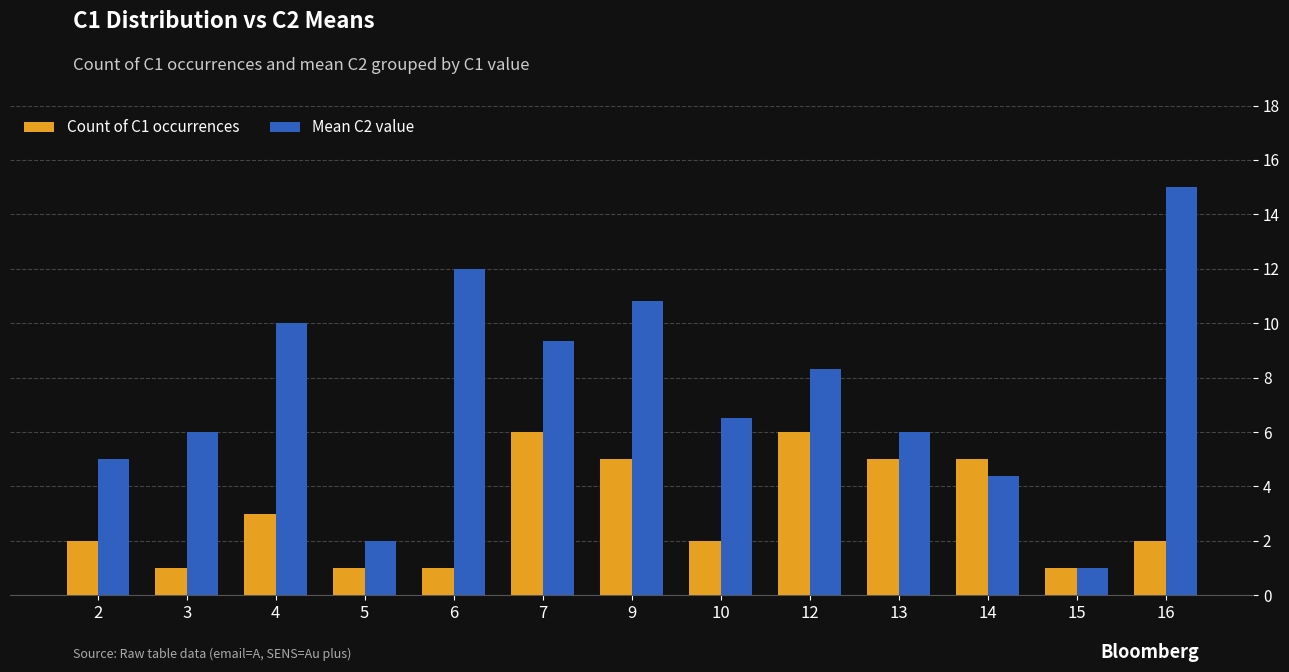

At which category is the sum across all series the highest?

16